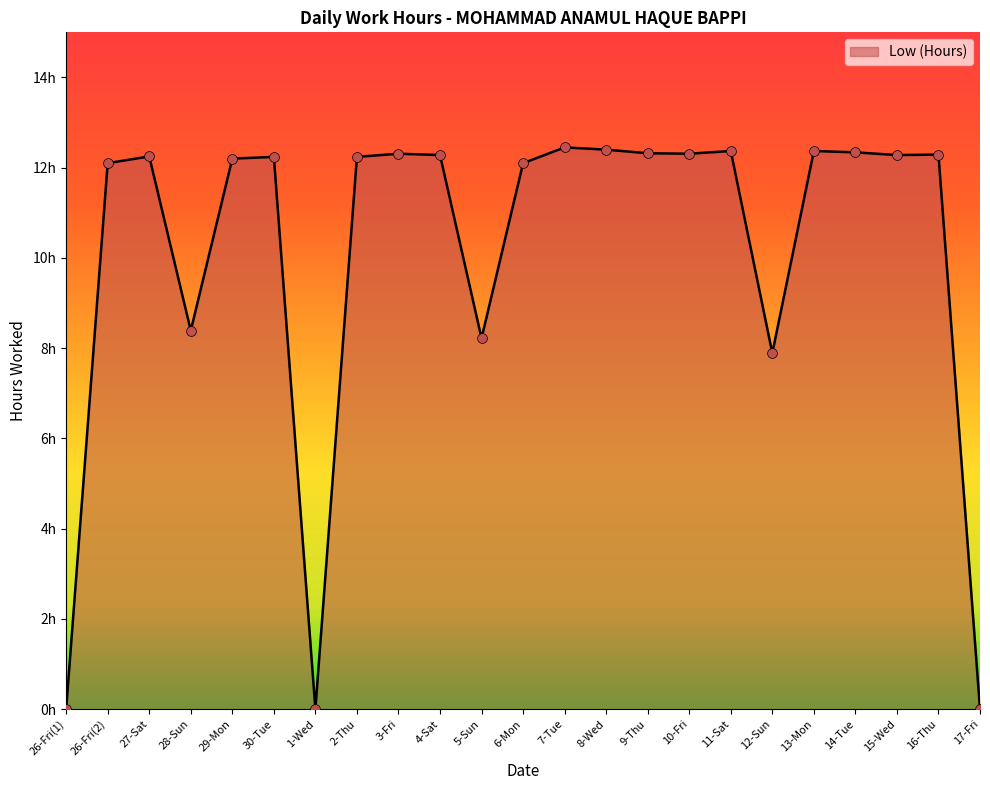

What is the change in value from 29-Mon to 6-Mon?

-0.1